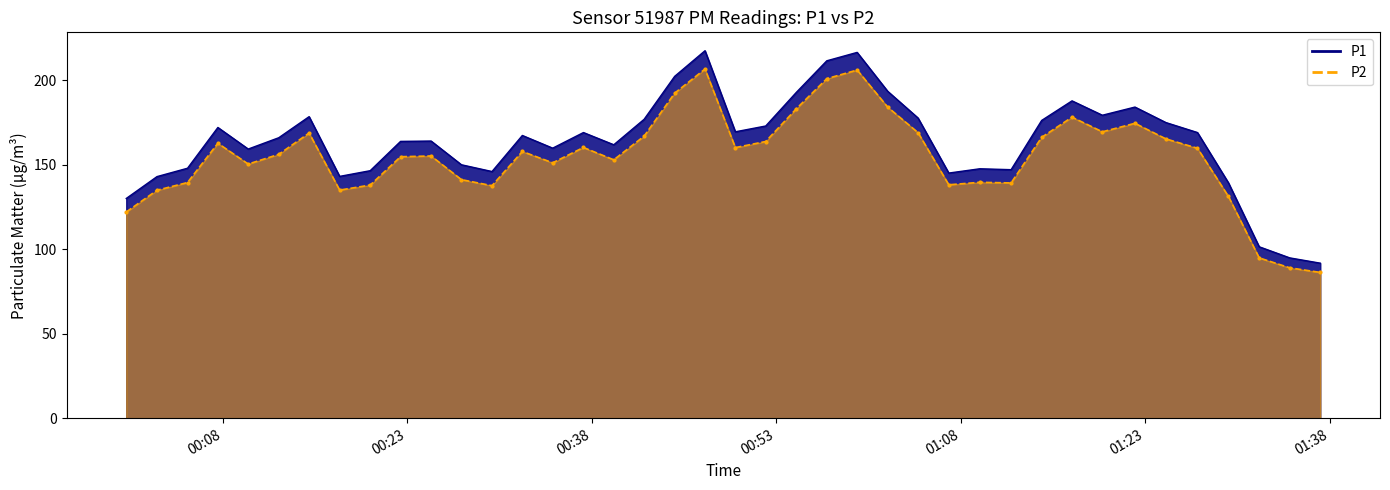

The value of P2 at 8 is 50.2. True or false?

False